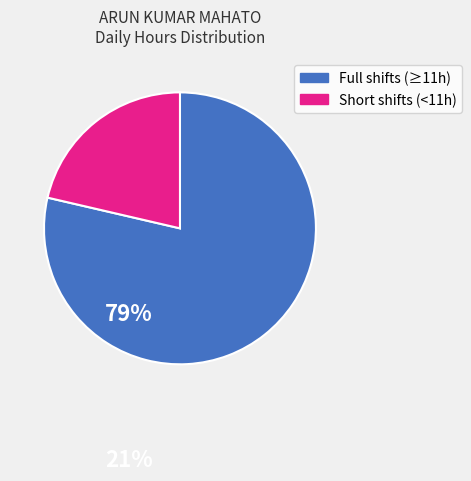

How many segments does this pie chart have?

2